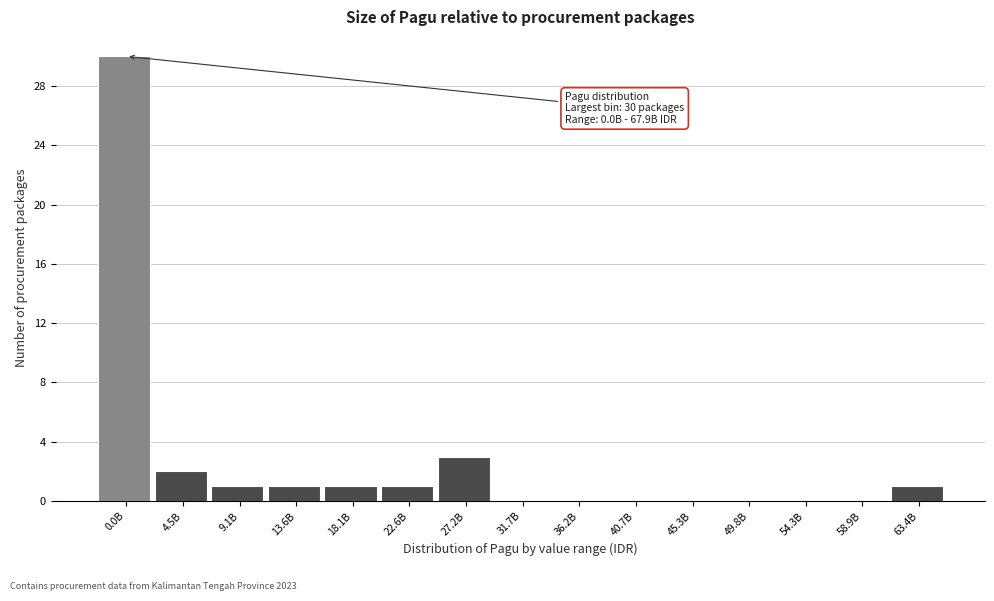

Reading left to right, extract all data points from this chart.

0.0B=30	4.5B=2	9.1B=1	13.6B=1	18.1B=1	22.6B=1	27.2B=3	31.7B=0	36.2B=0	40.7B=0	45.3B=0	49.8B=0	54.3B=0	58.9B=0	63.4B=1